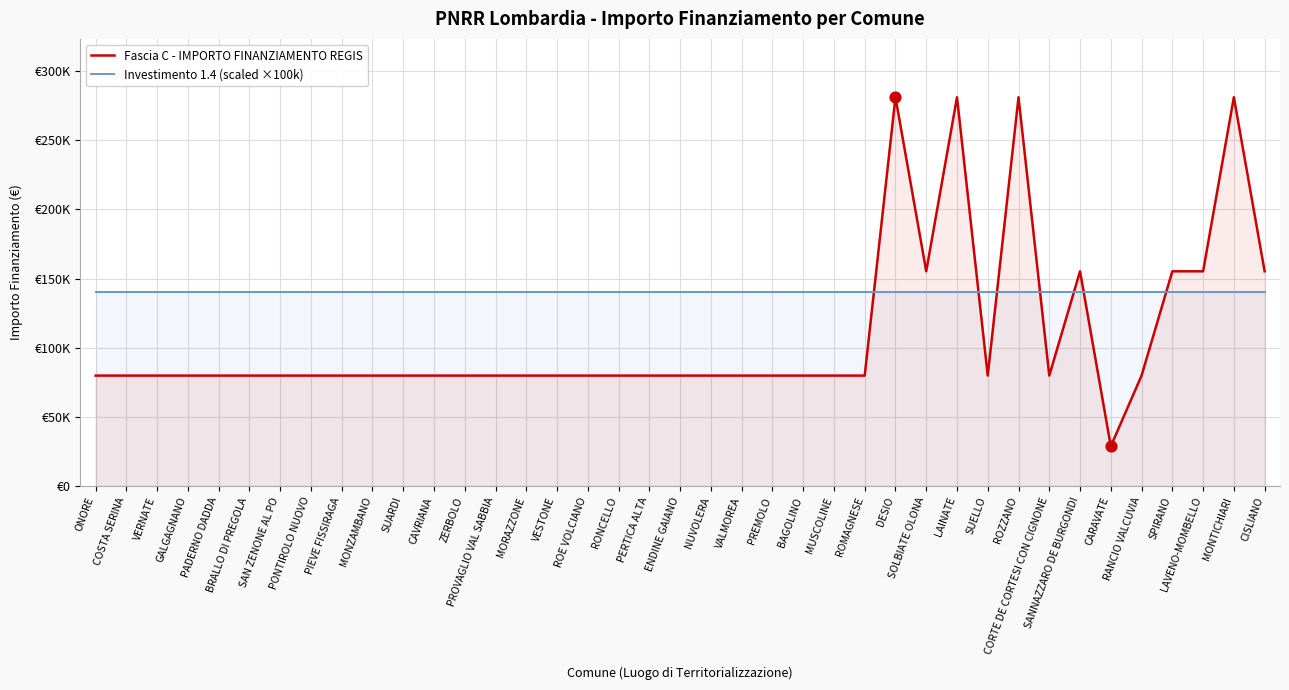

What are all the series names shown in the legend?

Fascia C - IMPORTO FINANZIAMENTO REGIS, Investimento 1.4 (scaled ×100k)